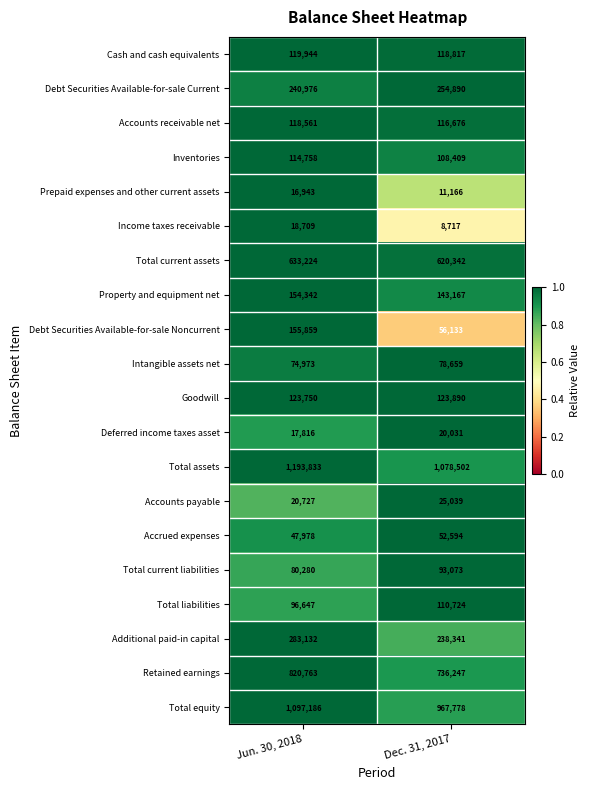

Count the number of data series in this chart.

20